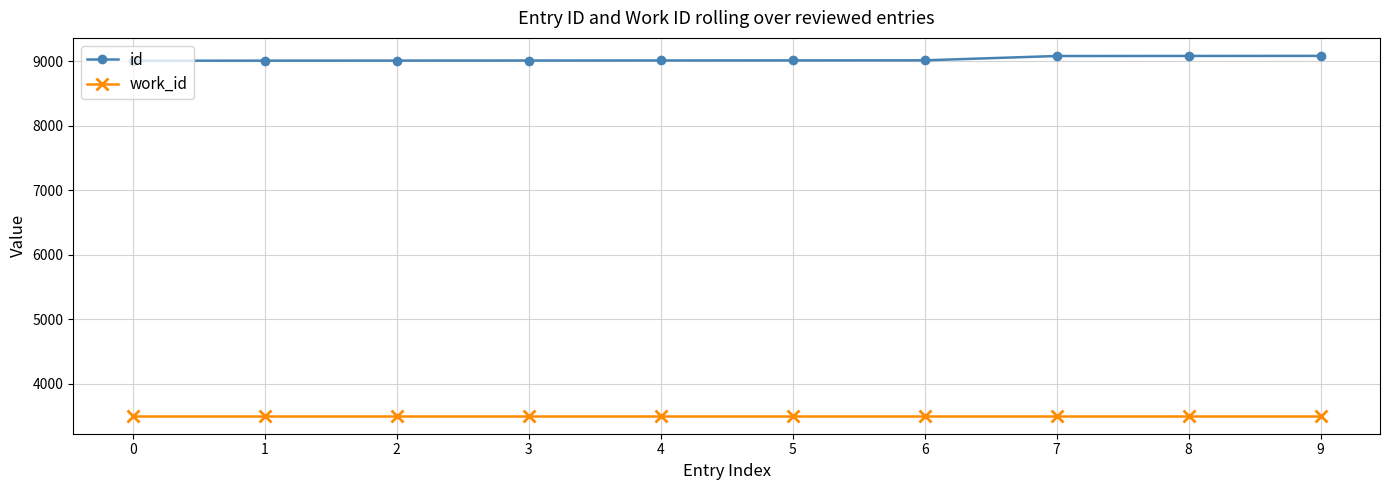

Is it true that work_id equals 3506 at 9?

True